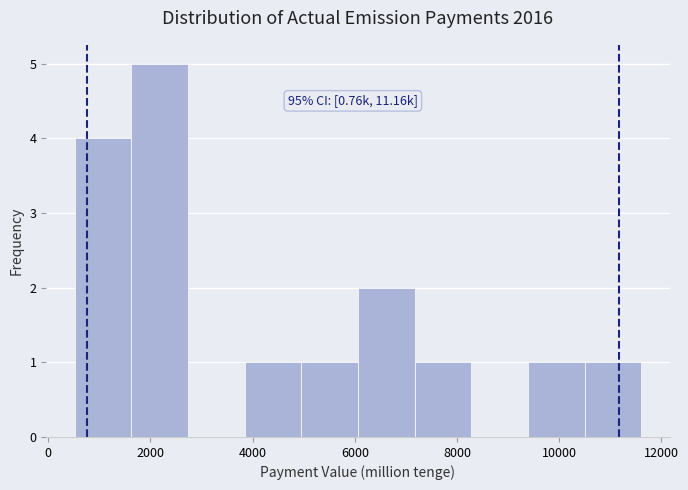

Over which range of the x-axis is the bar tallest?

1600 to 2800